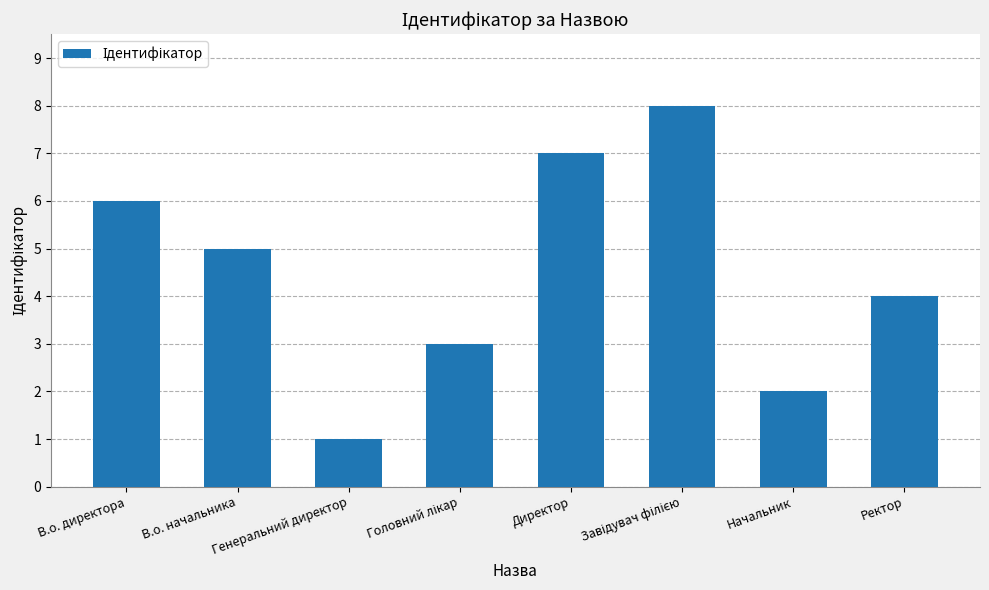

What is the difference between the values at Начальник and Директор?

5